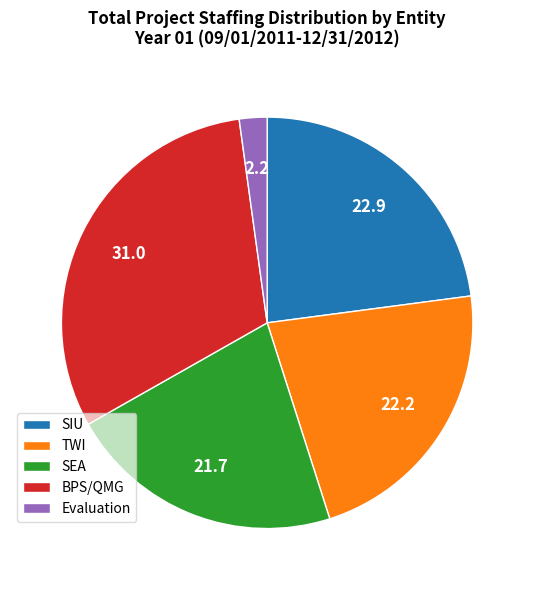

Which category has the biggest portion of the pie?

BPS/QMG